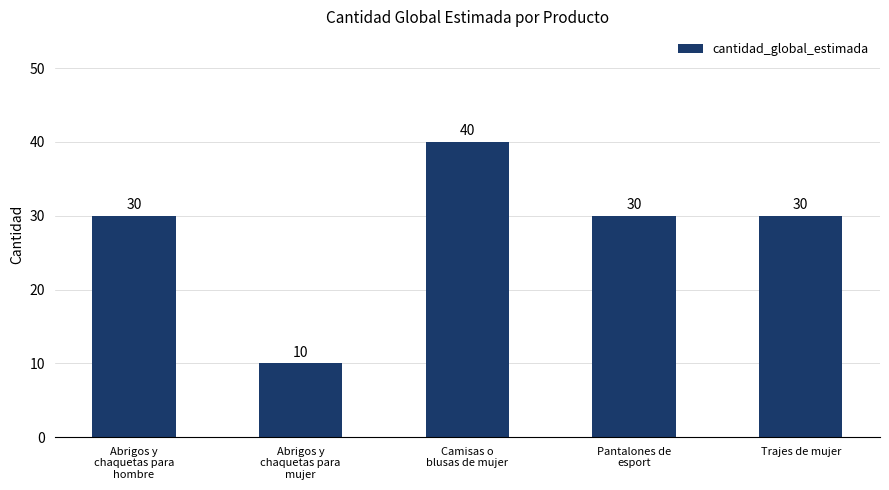

What is the smallest value displayed?

10